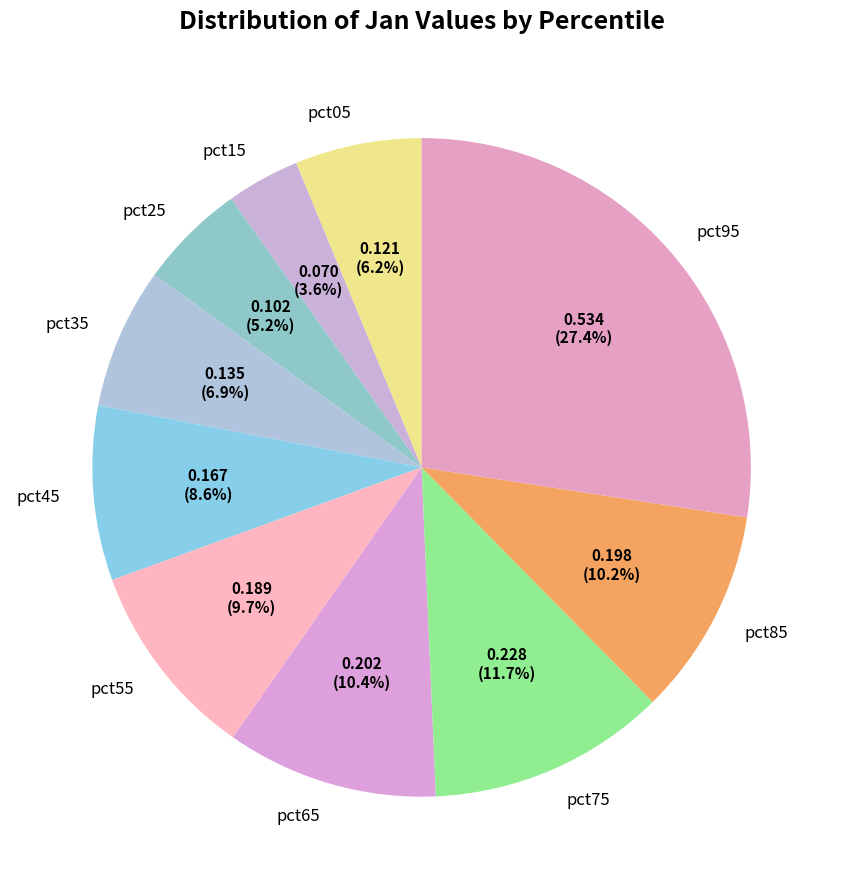

Between pct65 and pct55, which is larger?

pct65